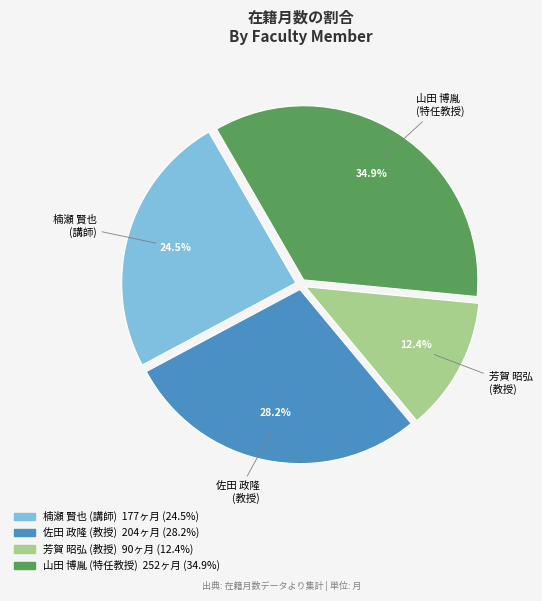

How much of the chart is everything except 山田 博胤 (特任教授)?

65.1%